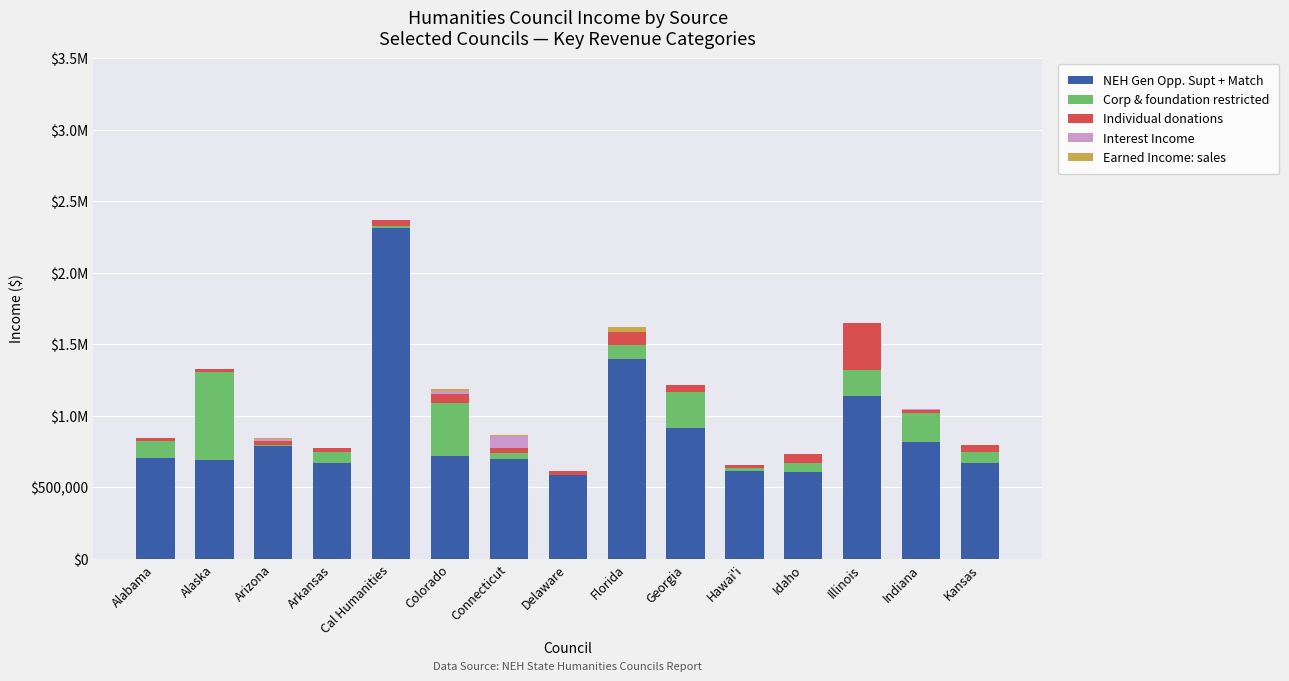

The Interest Income series shows 1750 at Georgia. True or false?

False